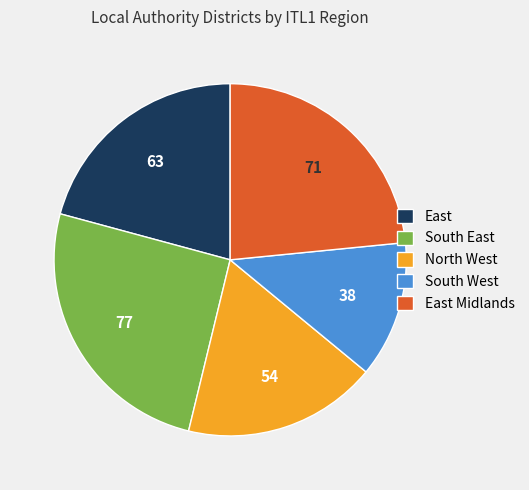

Which slice is the smallest?

South West